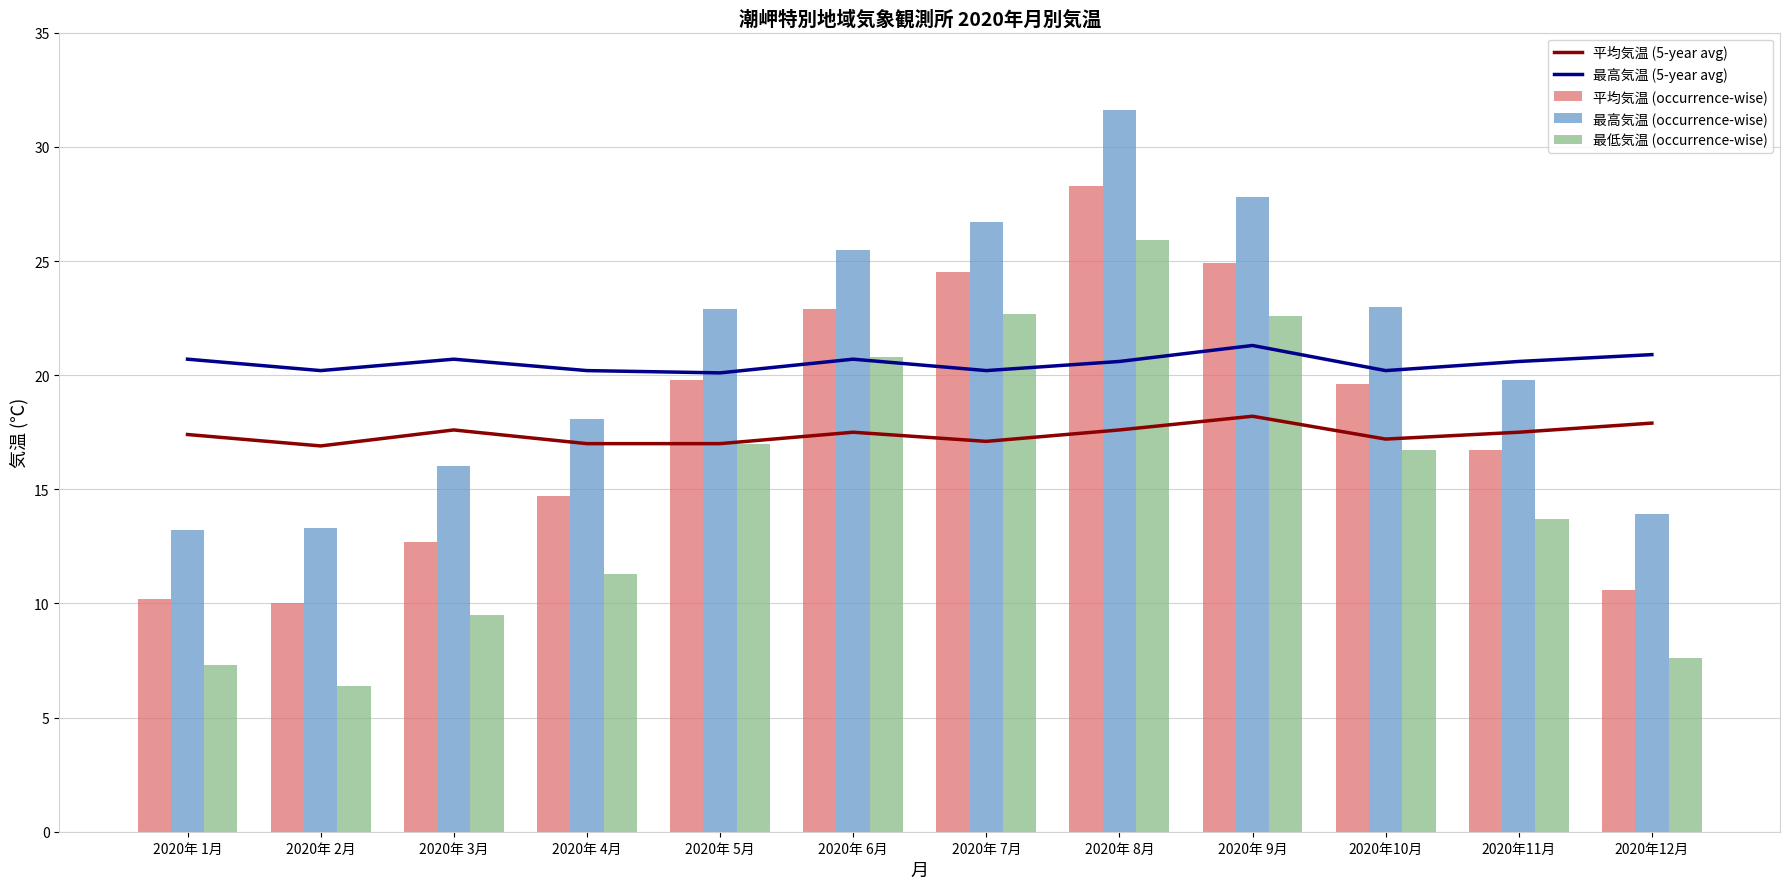

What is the sum of the 最高気温 (5-year avg) values at 2020年 9月 and 2020年10月?

41.5